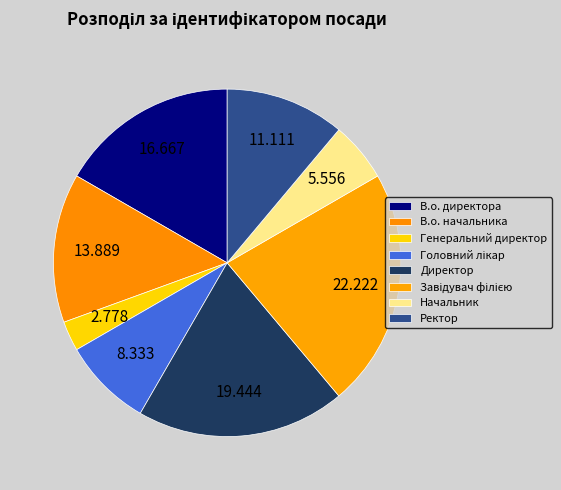

Combined, what portion of the pie is Ректор and В.о. начальника?

25.0%